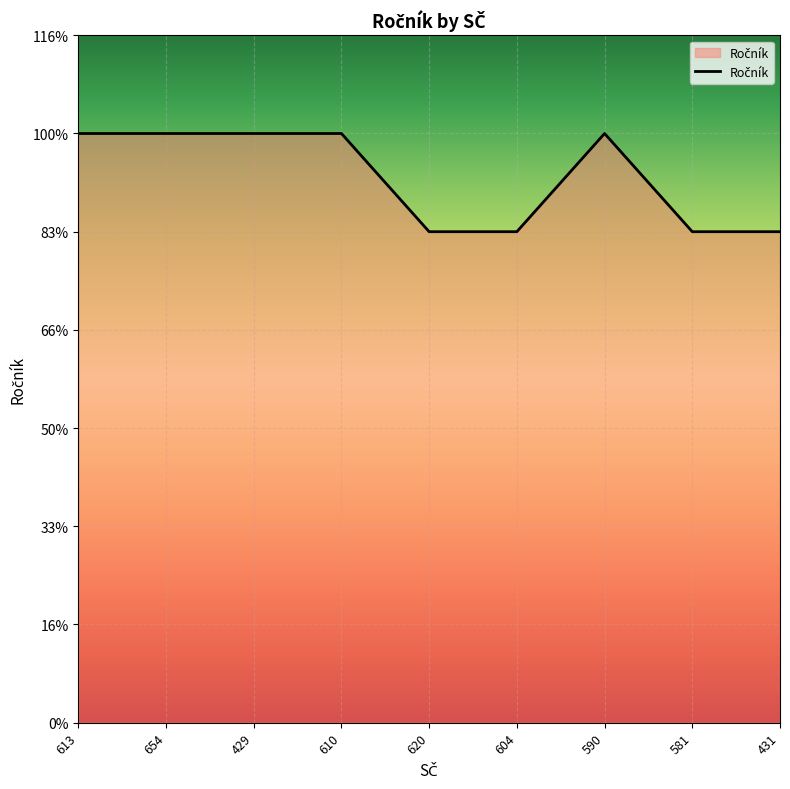

What is the label of the 7th point from the left?

590